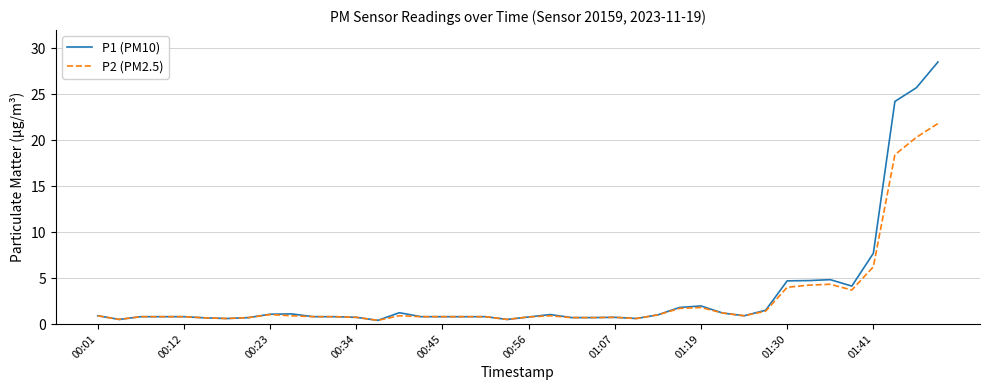

What is the highest value of the P2 (PM2.5) series?

21.8